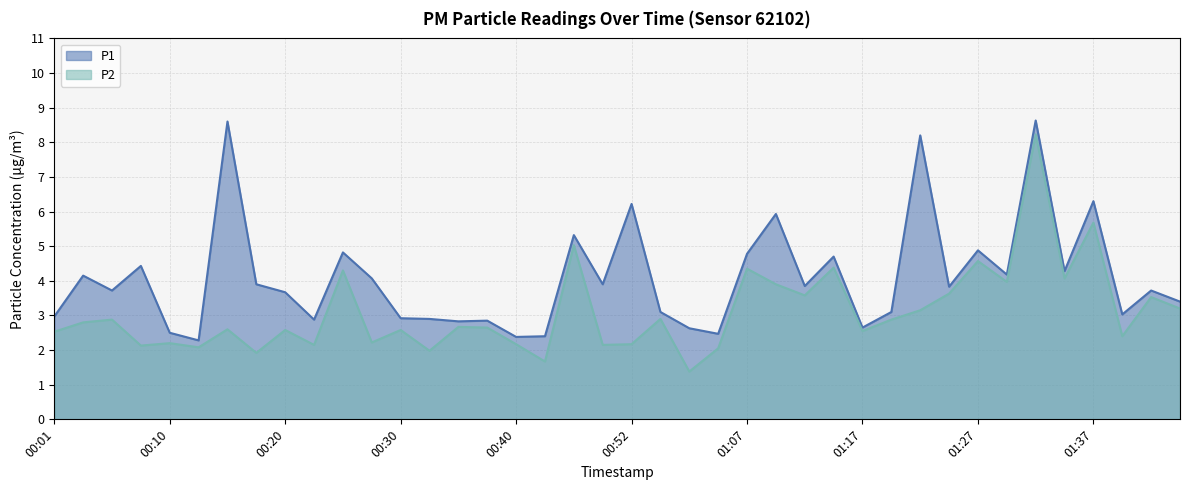

What is the value of the P1 point at the 5th from the left?

2.5